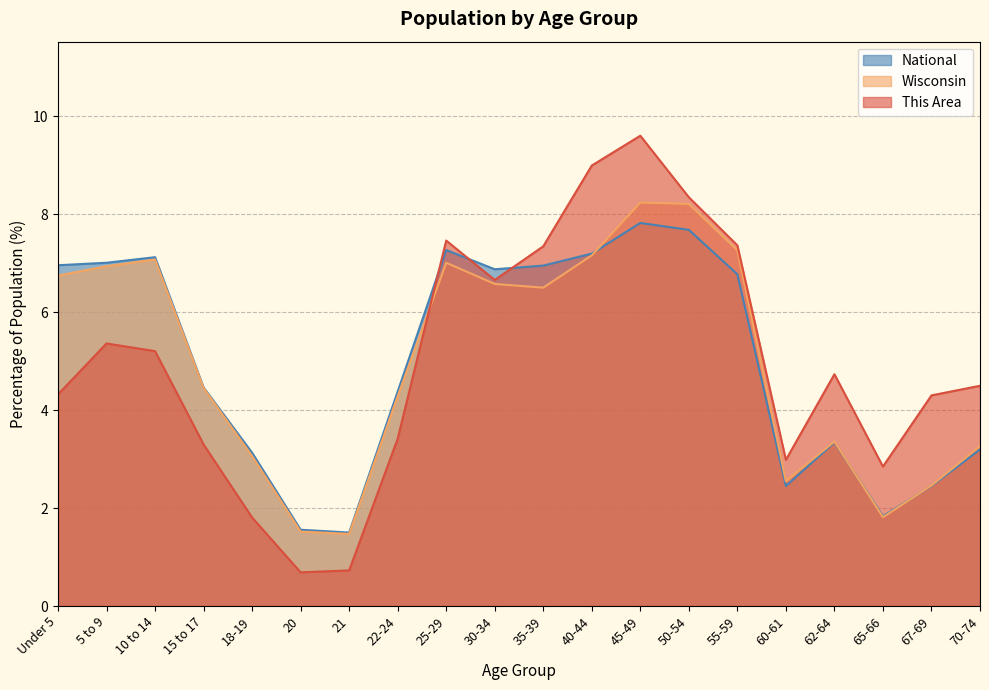

Where is the first local maximum for This Area?

5 to 9